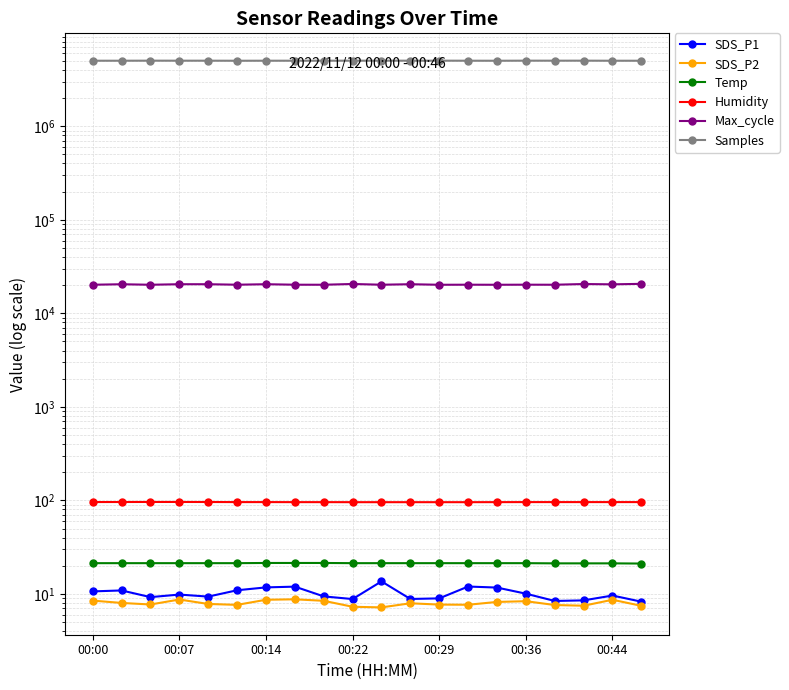

In SDS_P2, how many points are lower than both neighbors (excluding endpoints)?

5